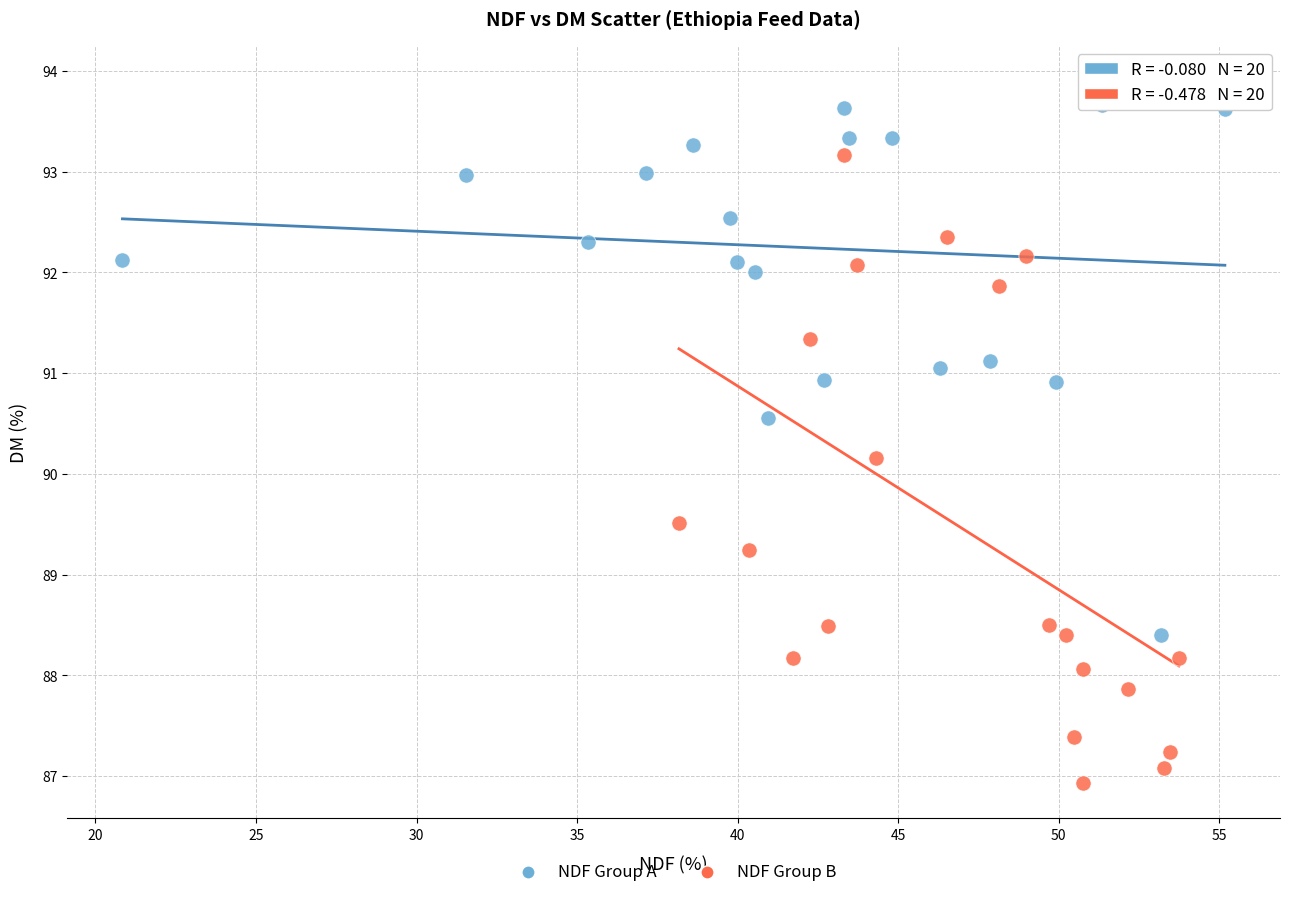

Which series reaches the maximum Y coordinate?

NDF Group A